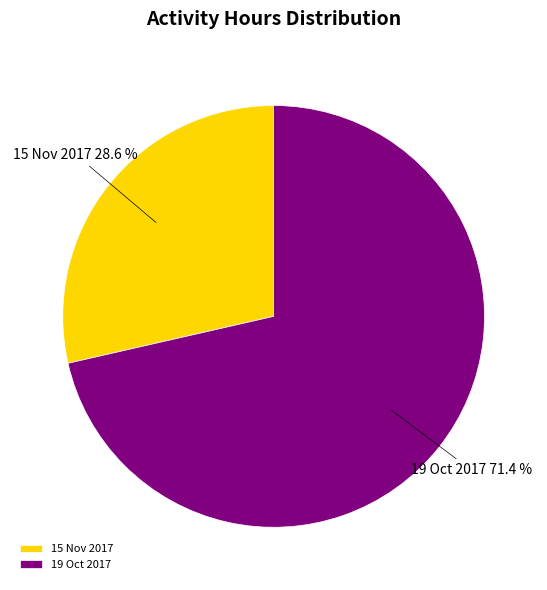

What portion of the pie excludes 19 Oct 2017?

28.6%